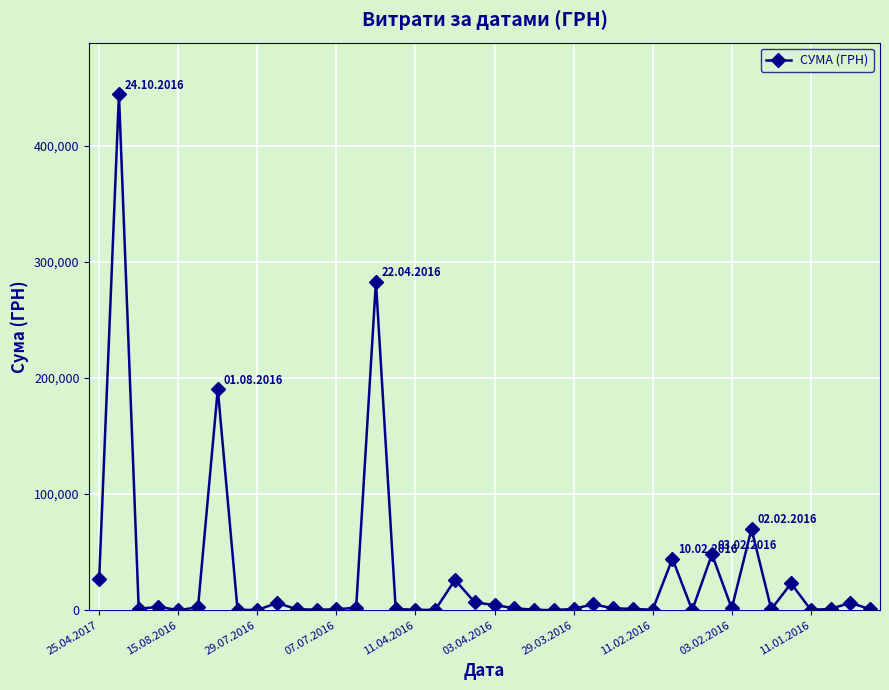

What is the difference between the second highest and minimum values?

283004.8